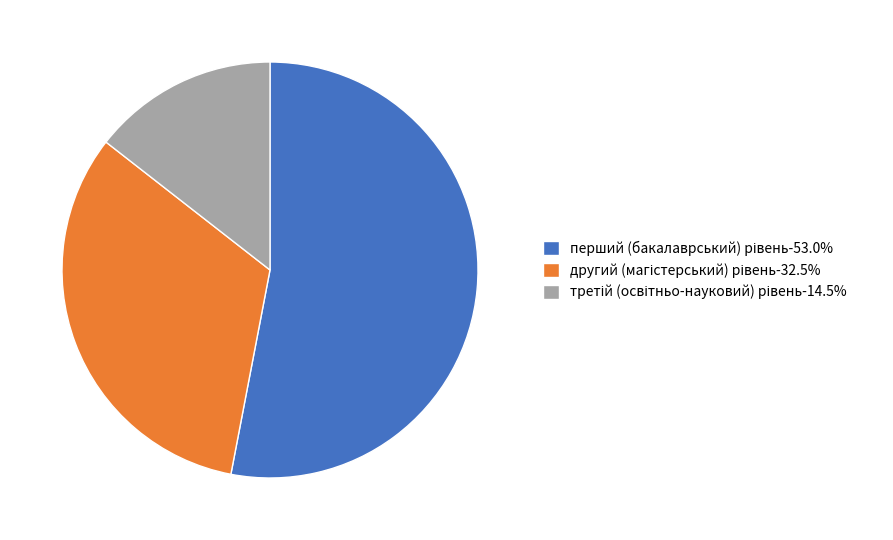

Is there any slice that represents more than half of the pie?

Yes